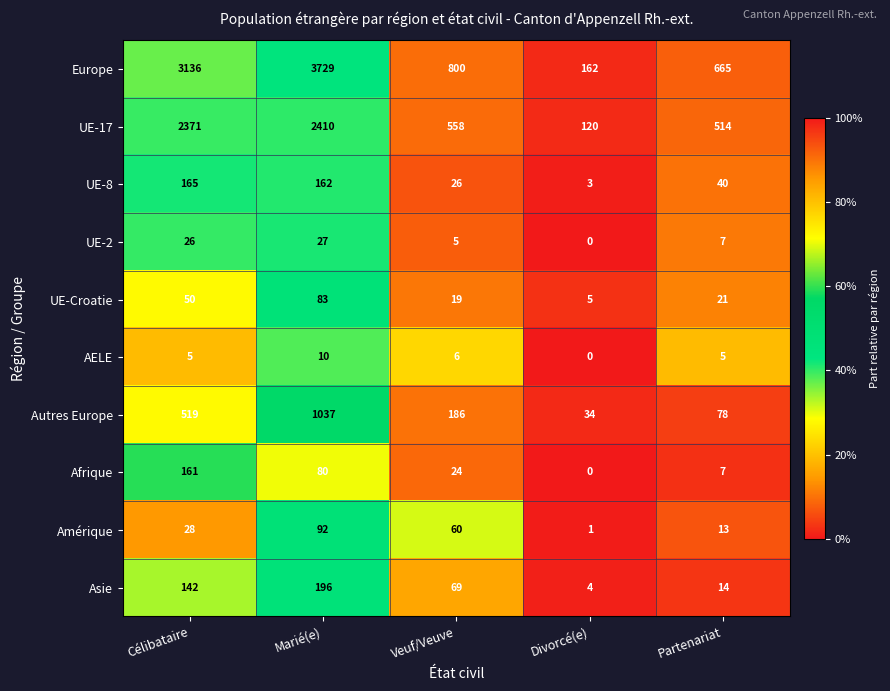

What is the spread (max minus min) of values at Marié(e)?

3719